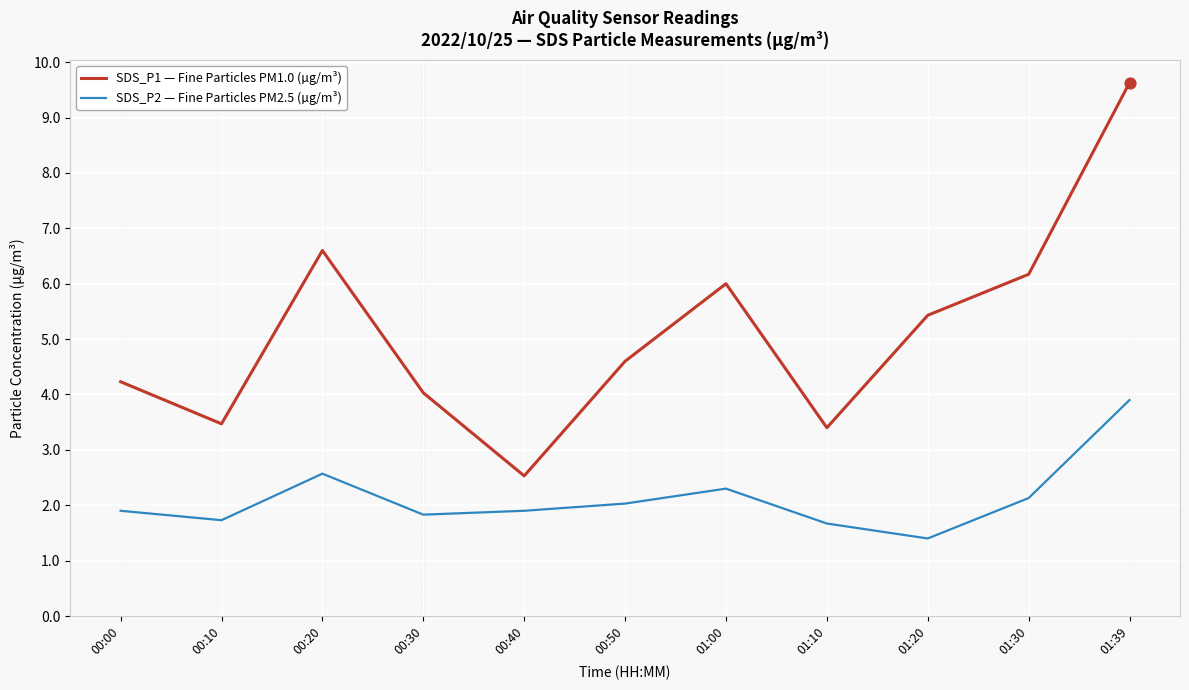

At how many categories does at least one series exceed 3?

10